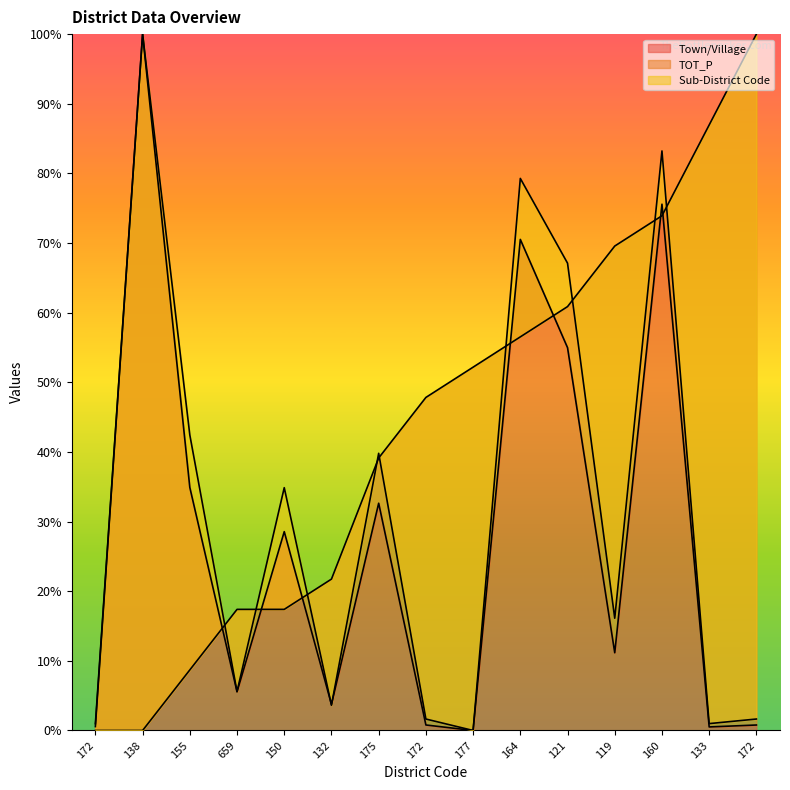

Which has a higher value, 175 or 172?

175